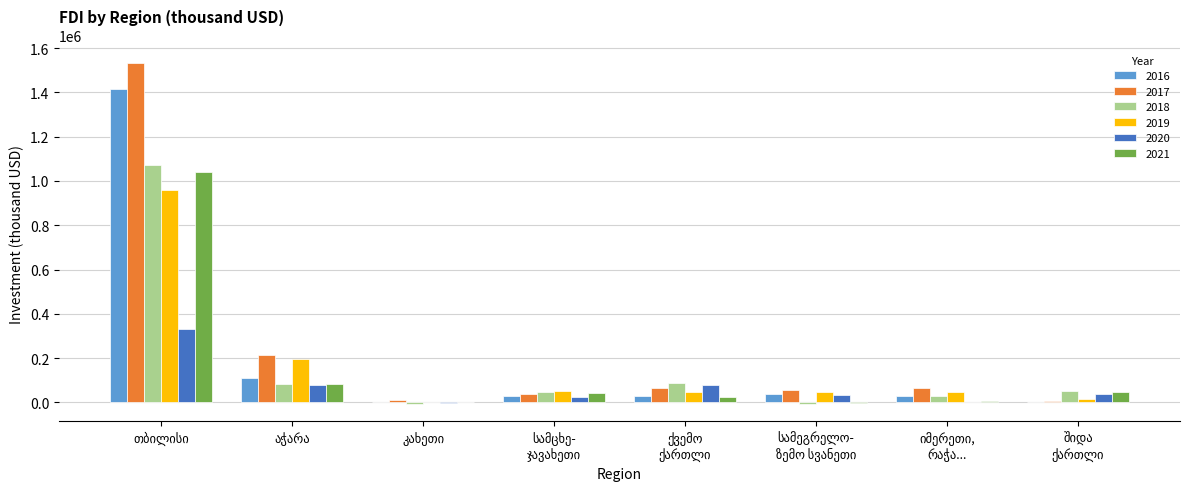

What is the sum of all 2018 values?

1350608.2